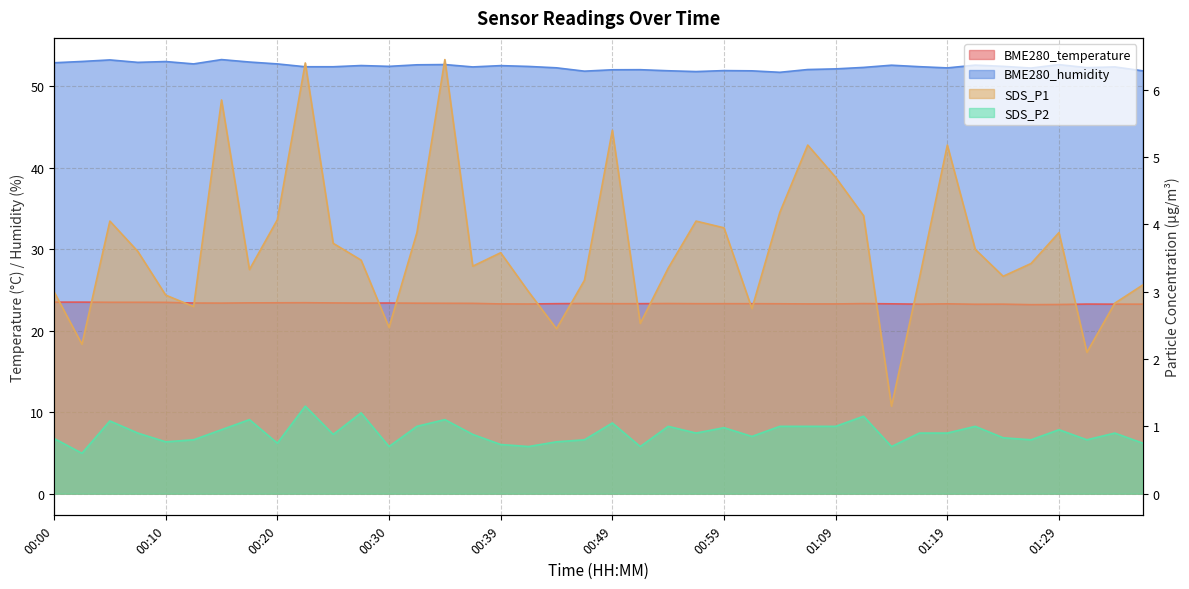

How many lines are shown in the chart?

4